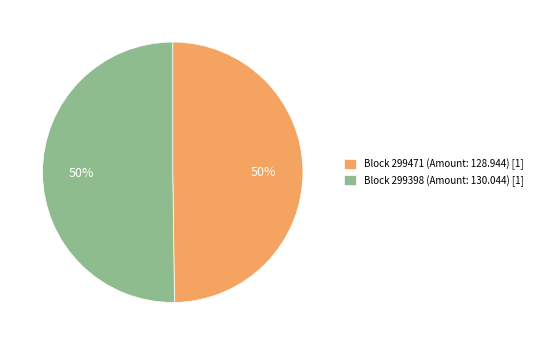

What is the ratio of the value at Block 299471 (Amount: 128.944) [1] to the value at Block 299398 (Amount: 130.044) [1]?

1.0